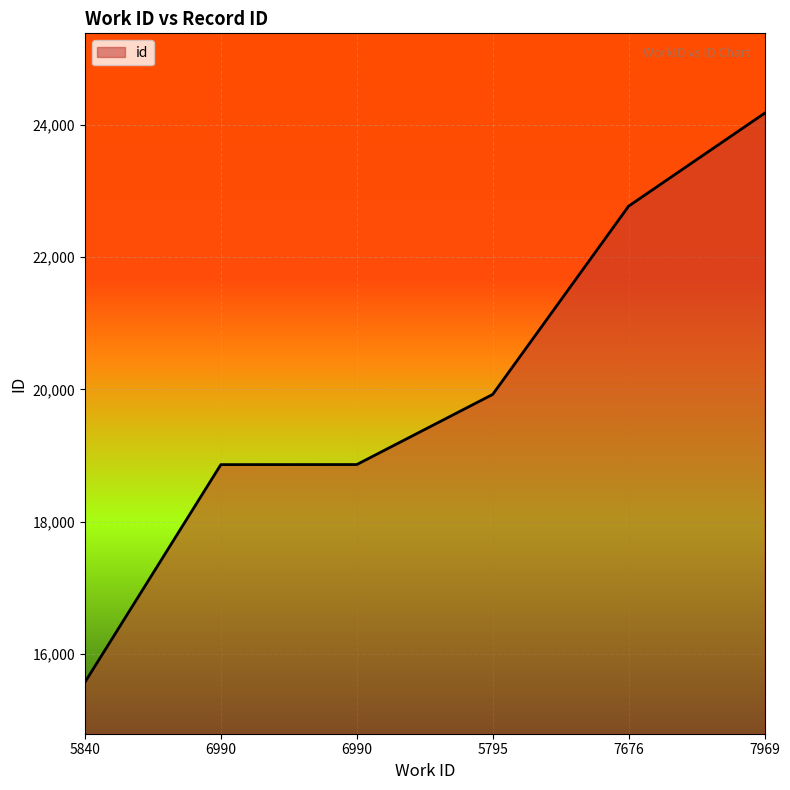

What is the value of the 4th point from the left?

19923